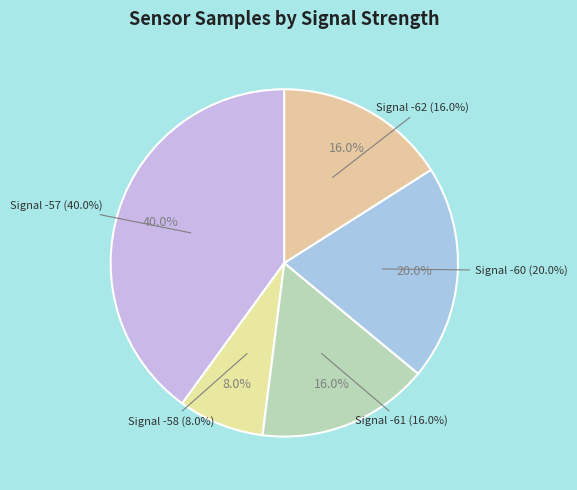

Which category has the biggest portion of the pie?

-57